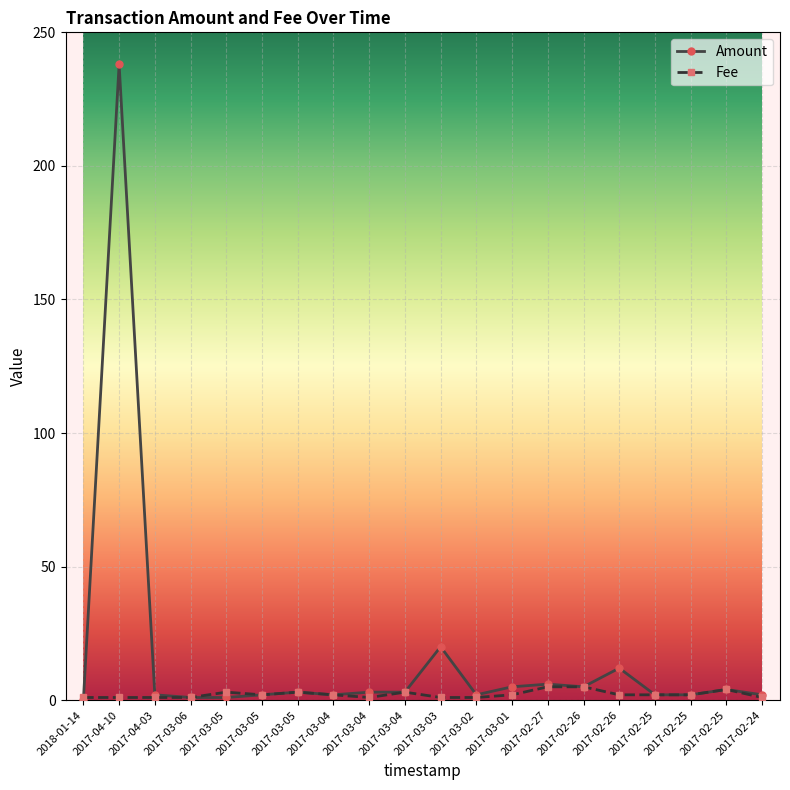

What is the label of the 13th point from the left?

2017-03-01